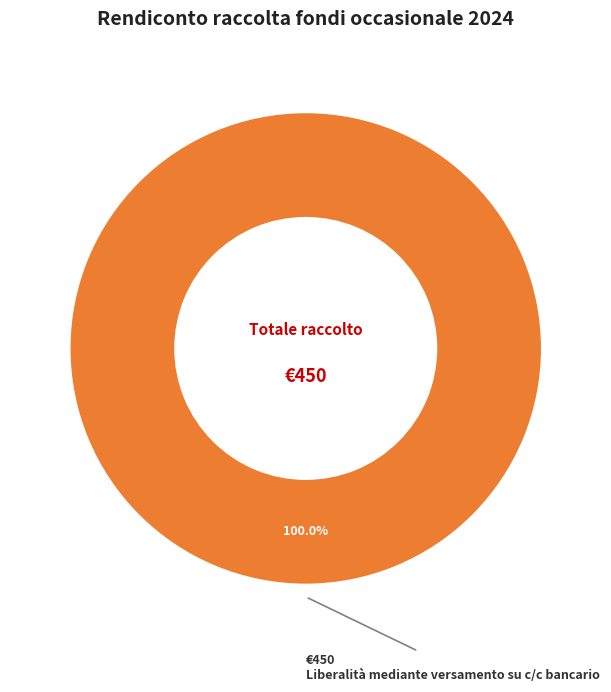

Does any single category account for the majority?

Yes